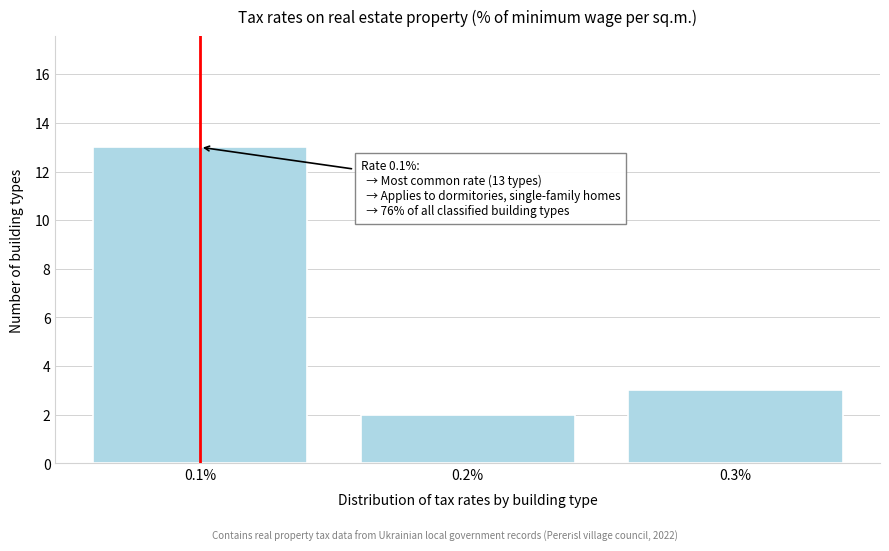

Reading right to left, list all the values displayed in this chart.

0.3%=3	0.2%=2	0.1%=13